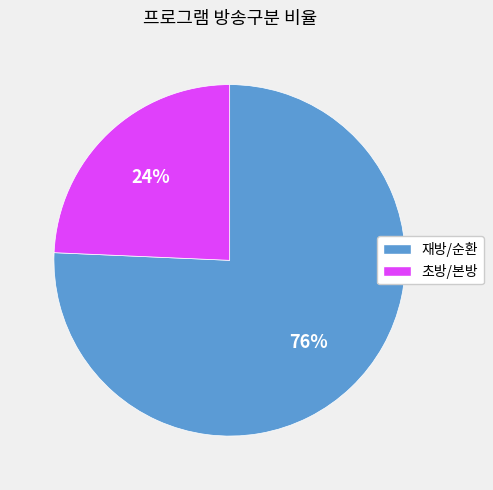

How many slices are in this pie chart?

2